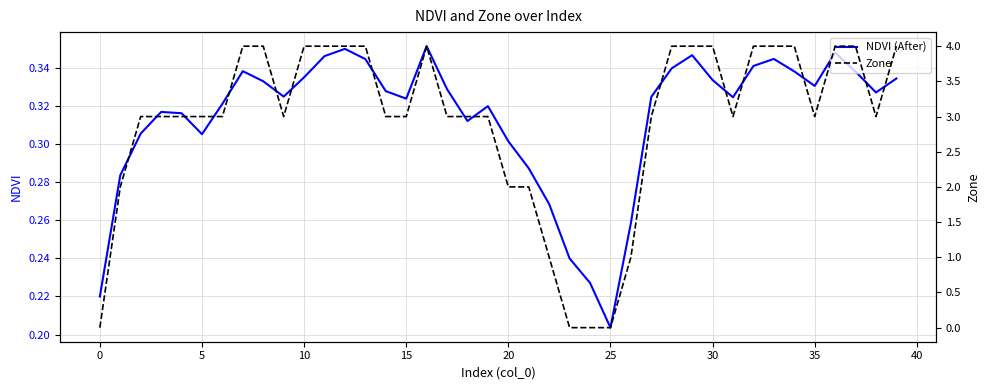

At how many categories does at least one series exceed 1?

34